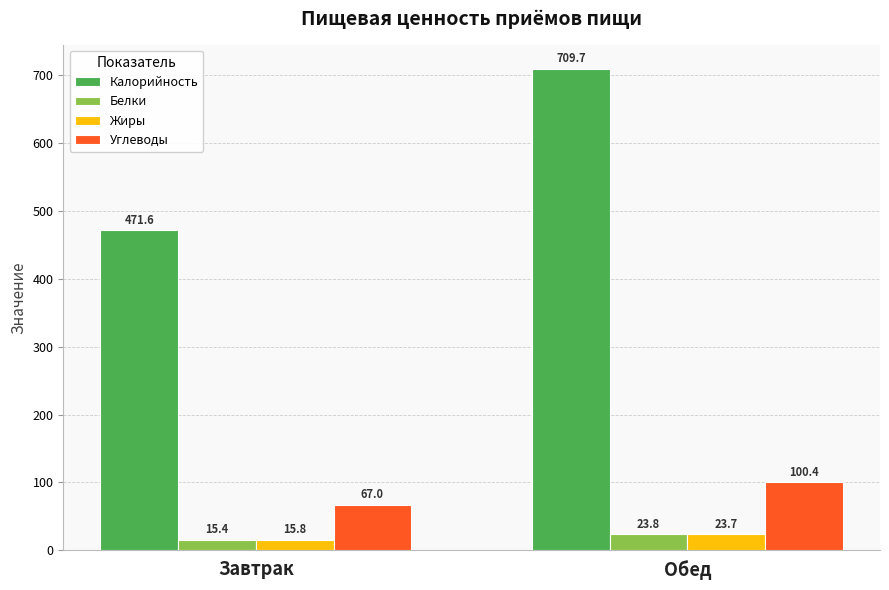

The Жиры series shows 15.8 at Завтрак. True or false?

True